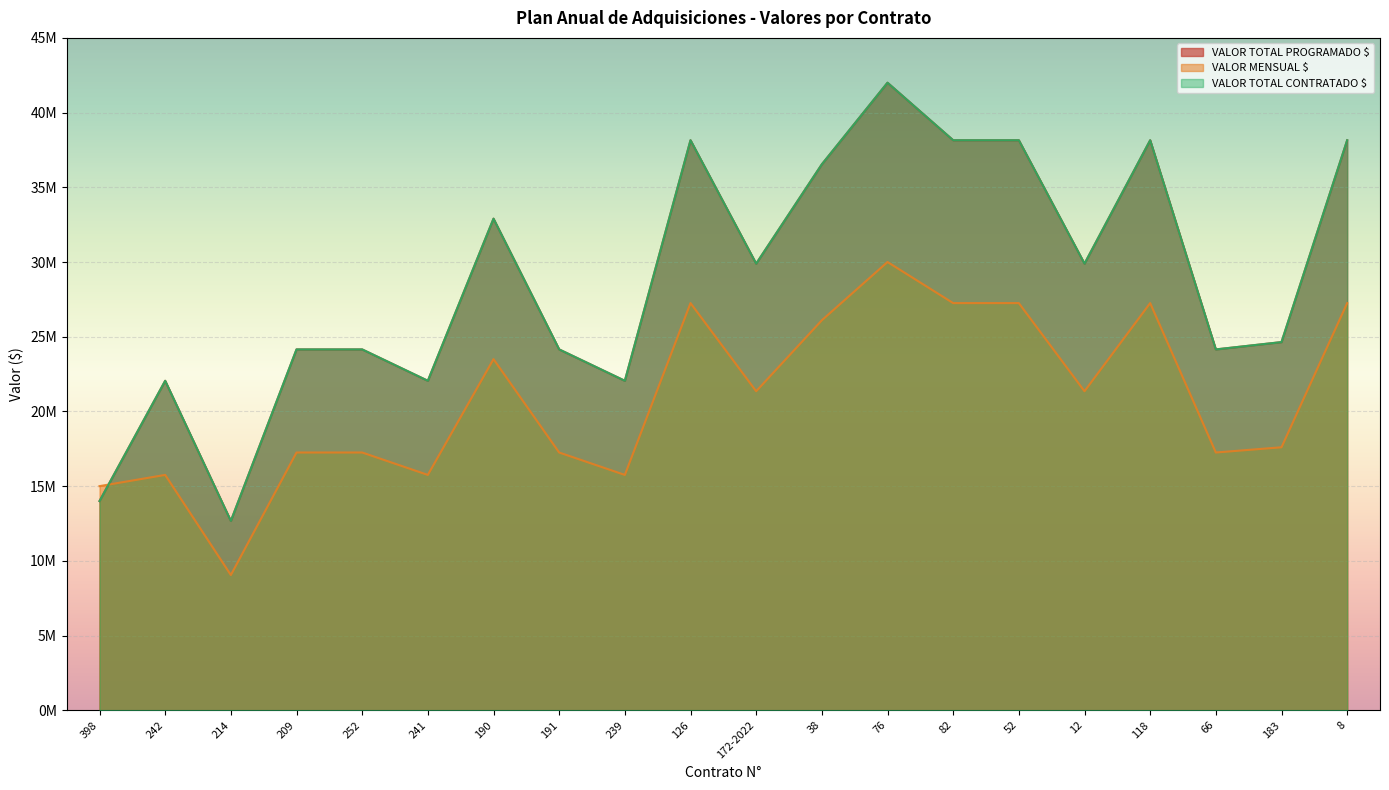

Count the number of data series in this chart.

3